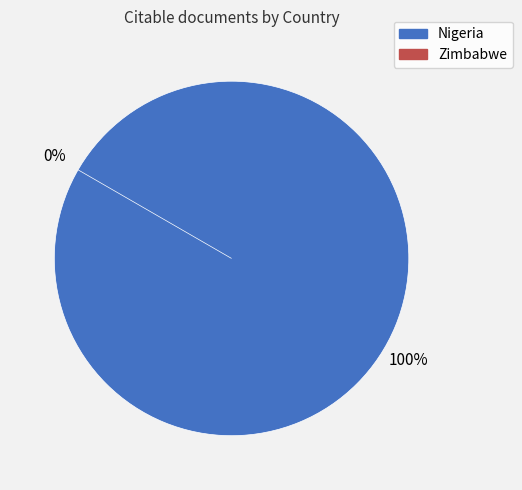

Which category has the smallest portion of the pie?

Zimbabwe